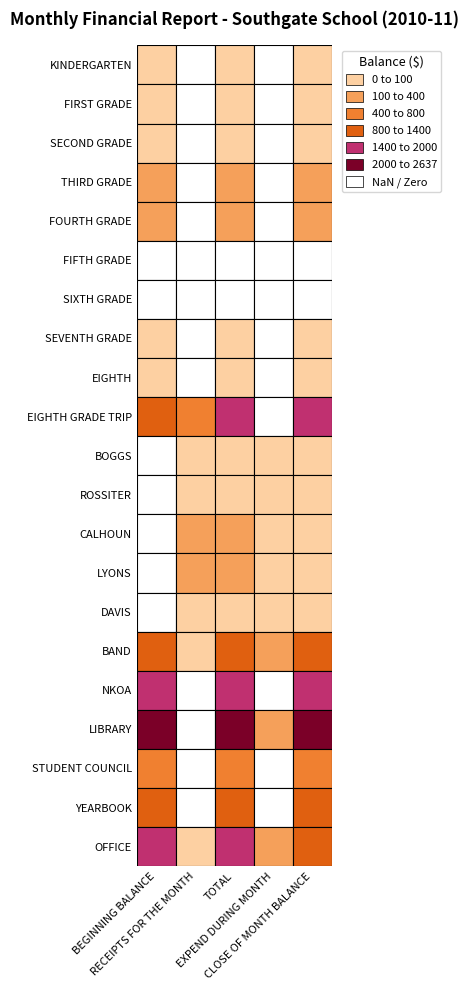

What is the difference between the highest and lowest values at DAVIS?

88.0